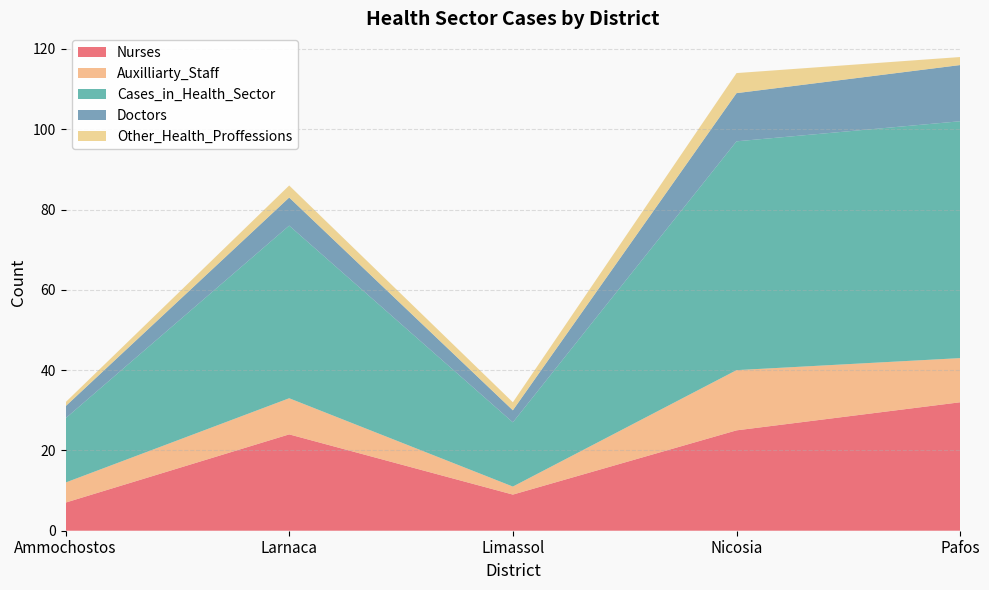

Reading left to right, extract all data points from this chart.

Nurses: 7	24	9	25	32
Auxilliarty_Staff: 5	9	2	15	11
Cases_in_Health_Sector: 16	43	16	57	59
Doctors: 3	7	3	12	14
Other_Health_Proffessions: 1	3	2	5	2